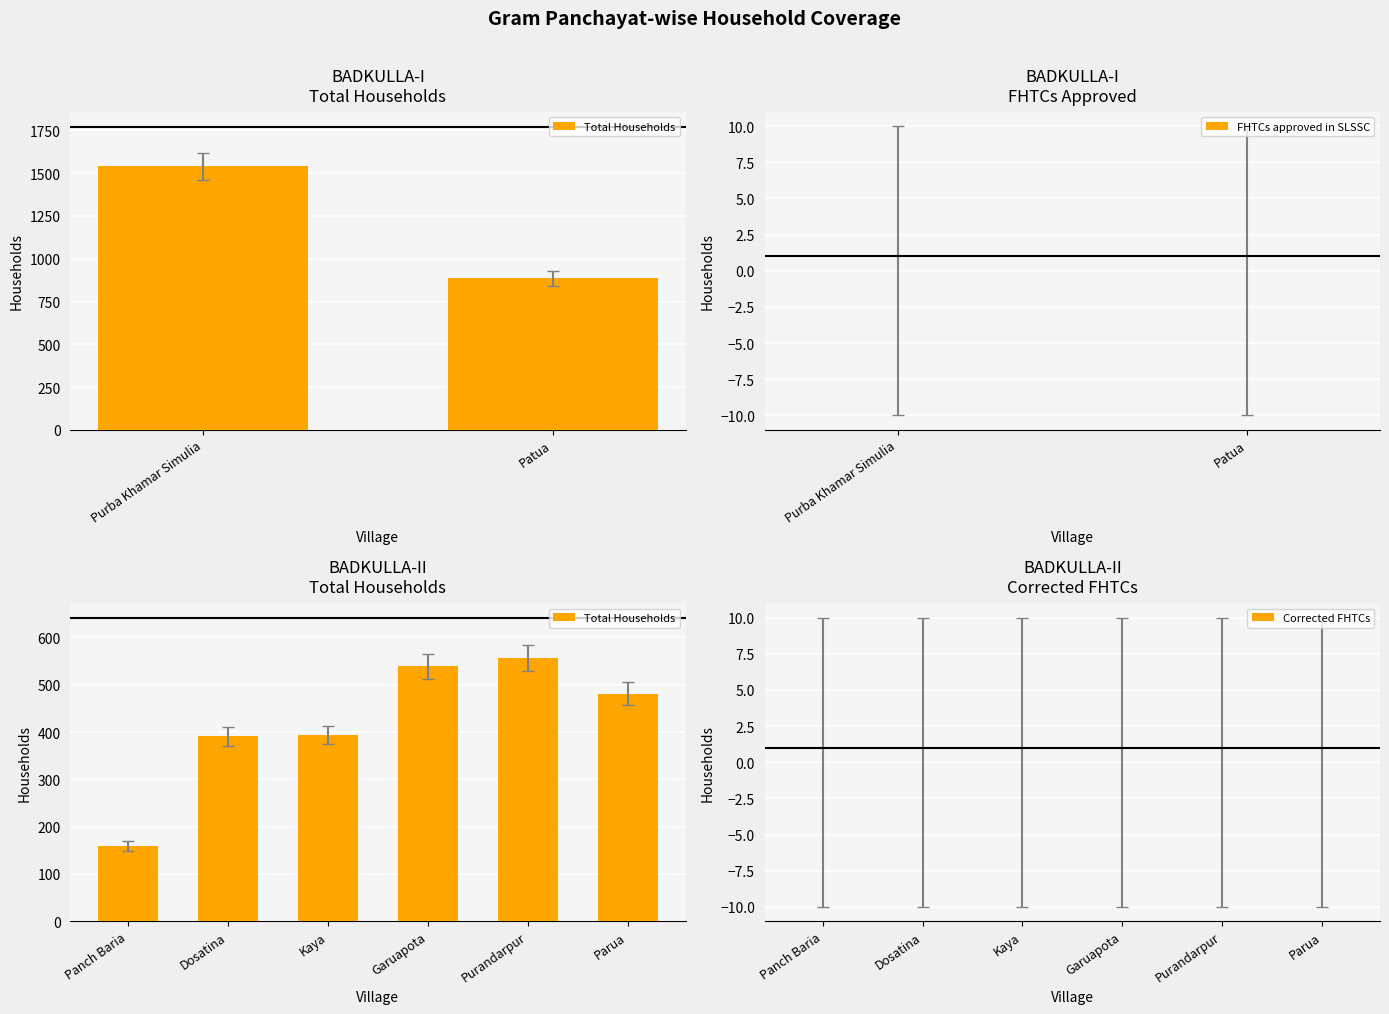

List the labels in order of Total Households value, smallest first.

Panch Baria, Dosatina, Kaya, Parua, Garuapota, Purandarpur, Patua, Purba Khamar Simulia